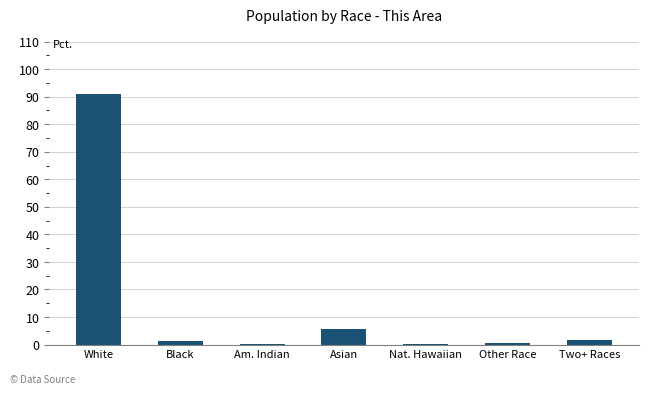

Which has a higher value, Two+ Races or Am. Indian?

Two+ Races